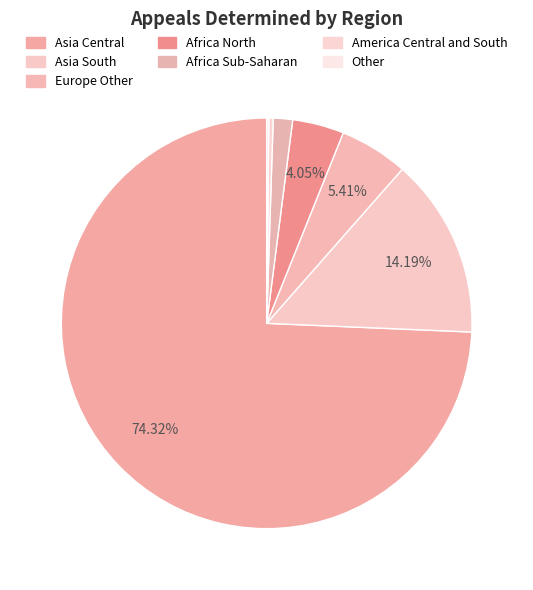

Which category has the biggest portion of the pie?

Asia Central